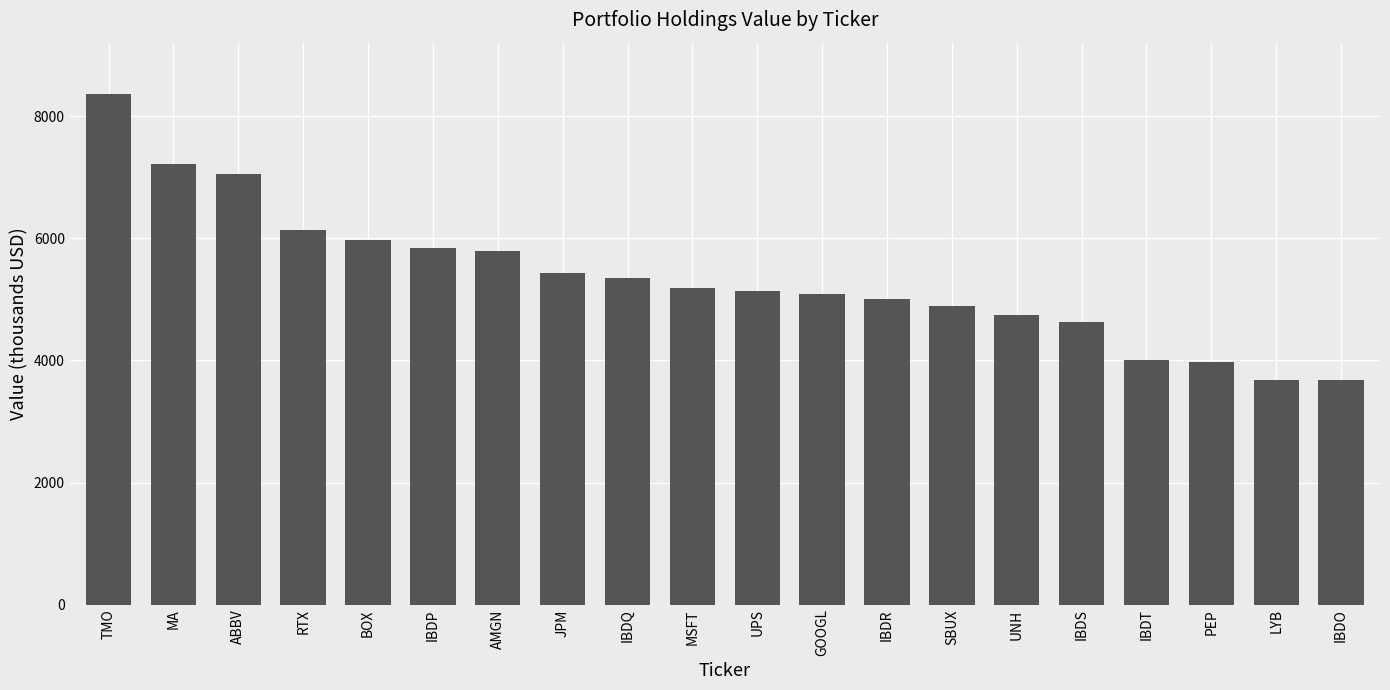

What is the approximate value at IBDP?

5841